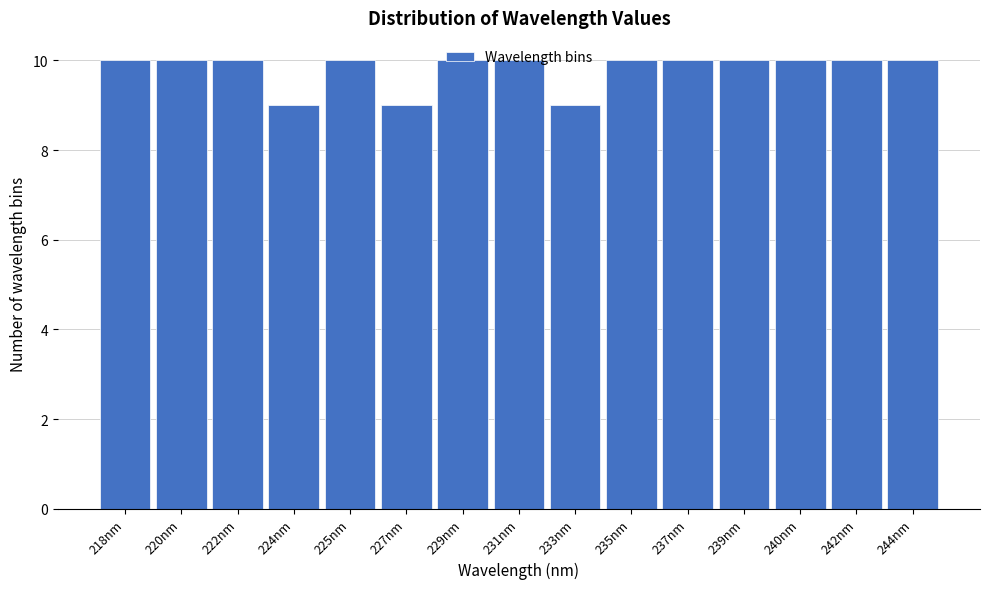

What is the sum of all values?

147